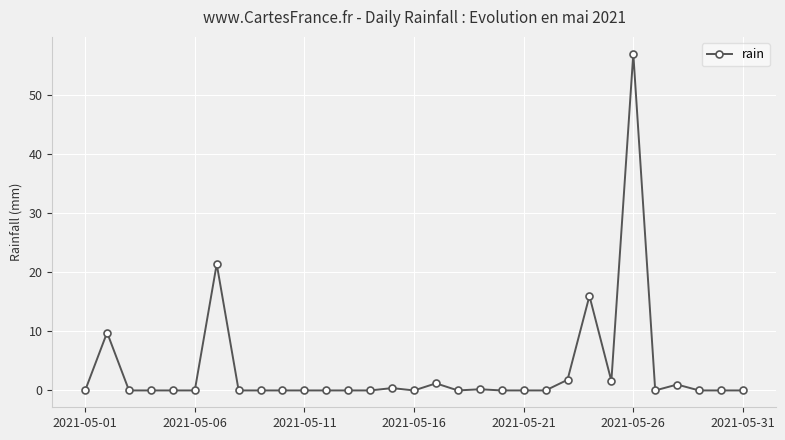

True or false: there are more than 2 points higher than both neighbors.

True